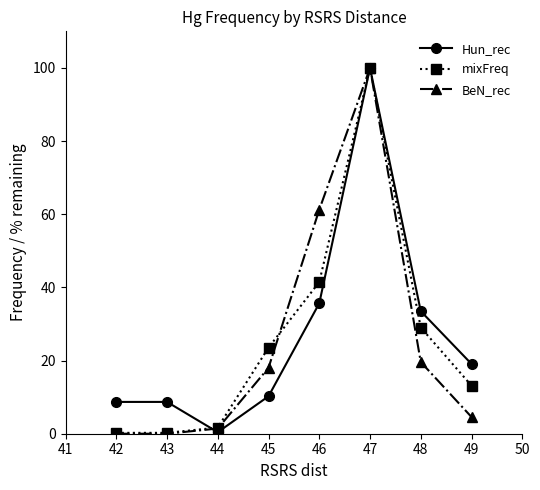

True or false: mixFreq and Hun_rec intersect in this chart.

True